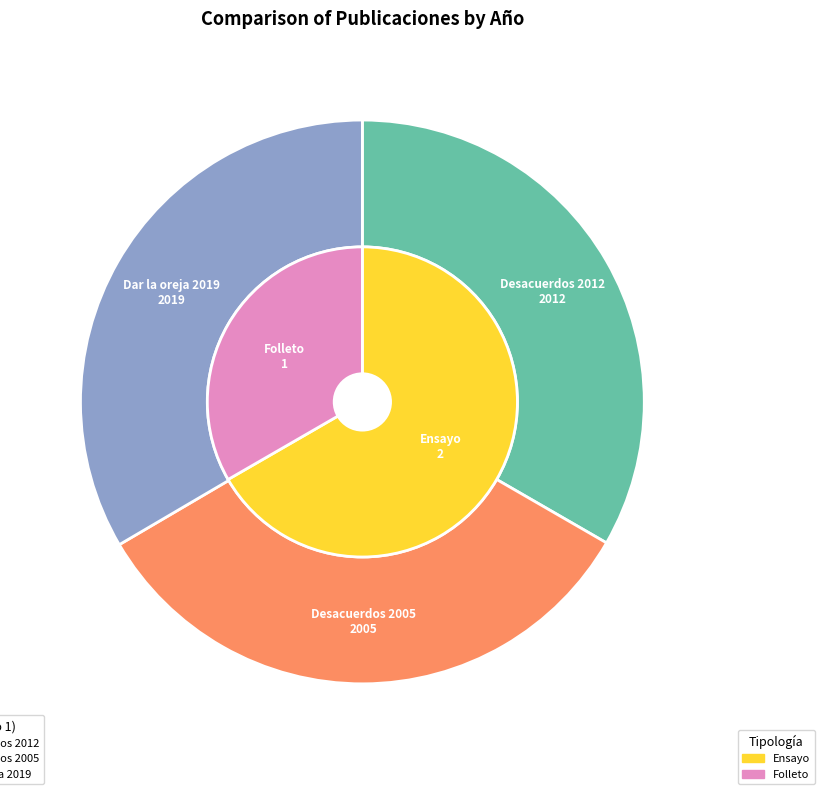

What is the largest slice in the pie chart?

Dar la oreja 2019